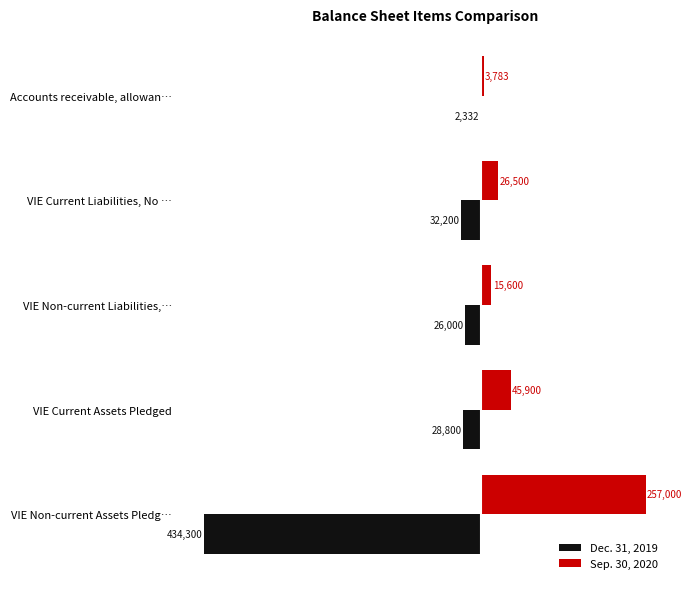

List the series in order of their overall mean, highest first.

Sep. 30, 2020, Dec. 31, 2019